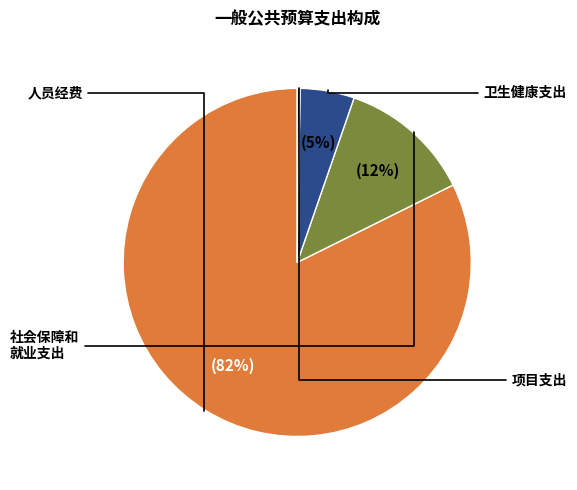

To the nearest percent, what is the average slice percentage?

25%